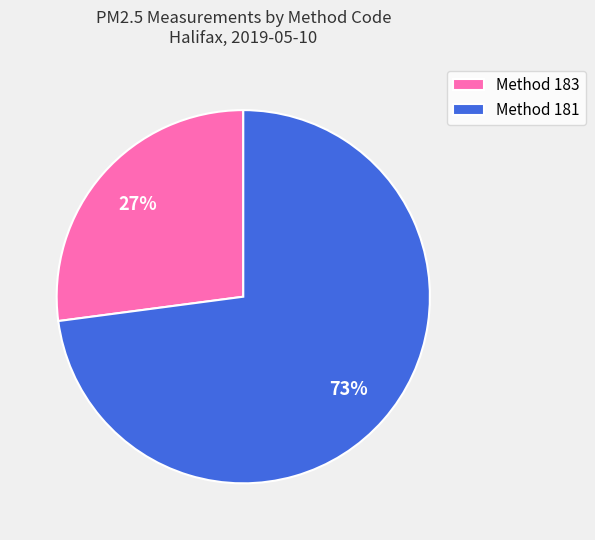

The Method 183 slice represents 27% of the pie. True or false?

True